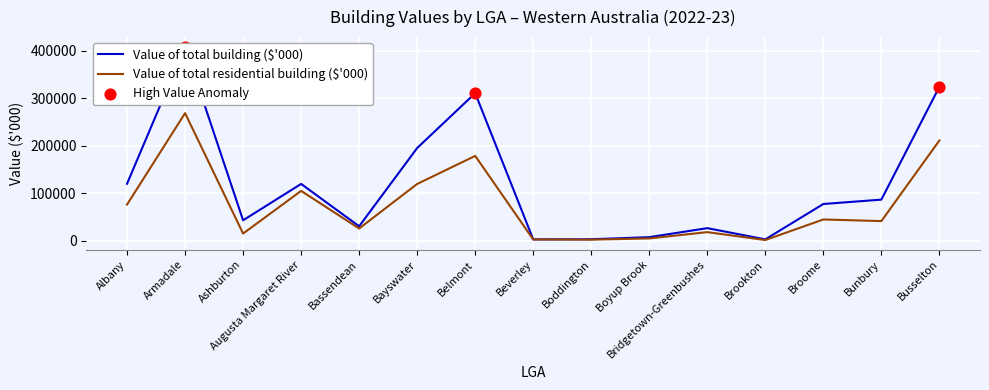

What is the total value across all series at Albany?

196255.8